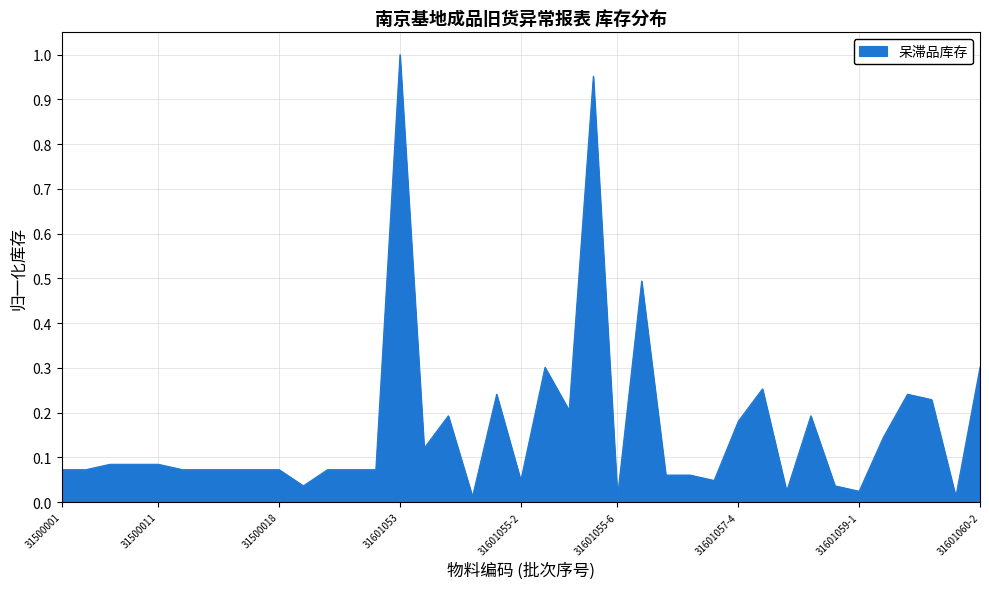

What is the difference between the maximum and minimum values?

1.0